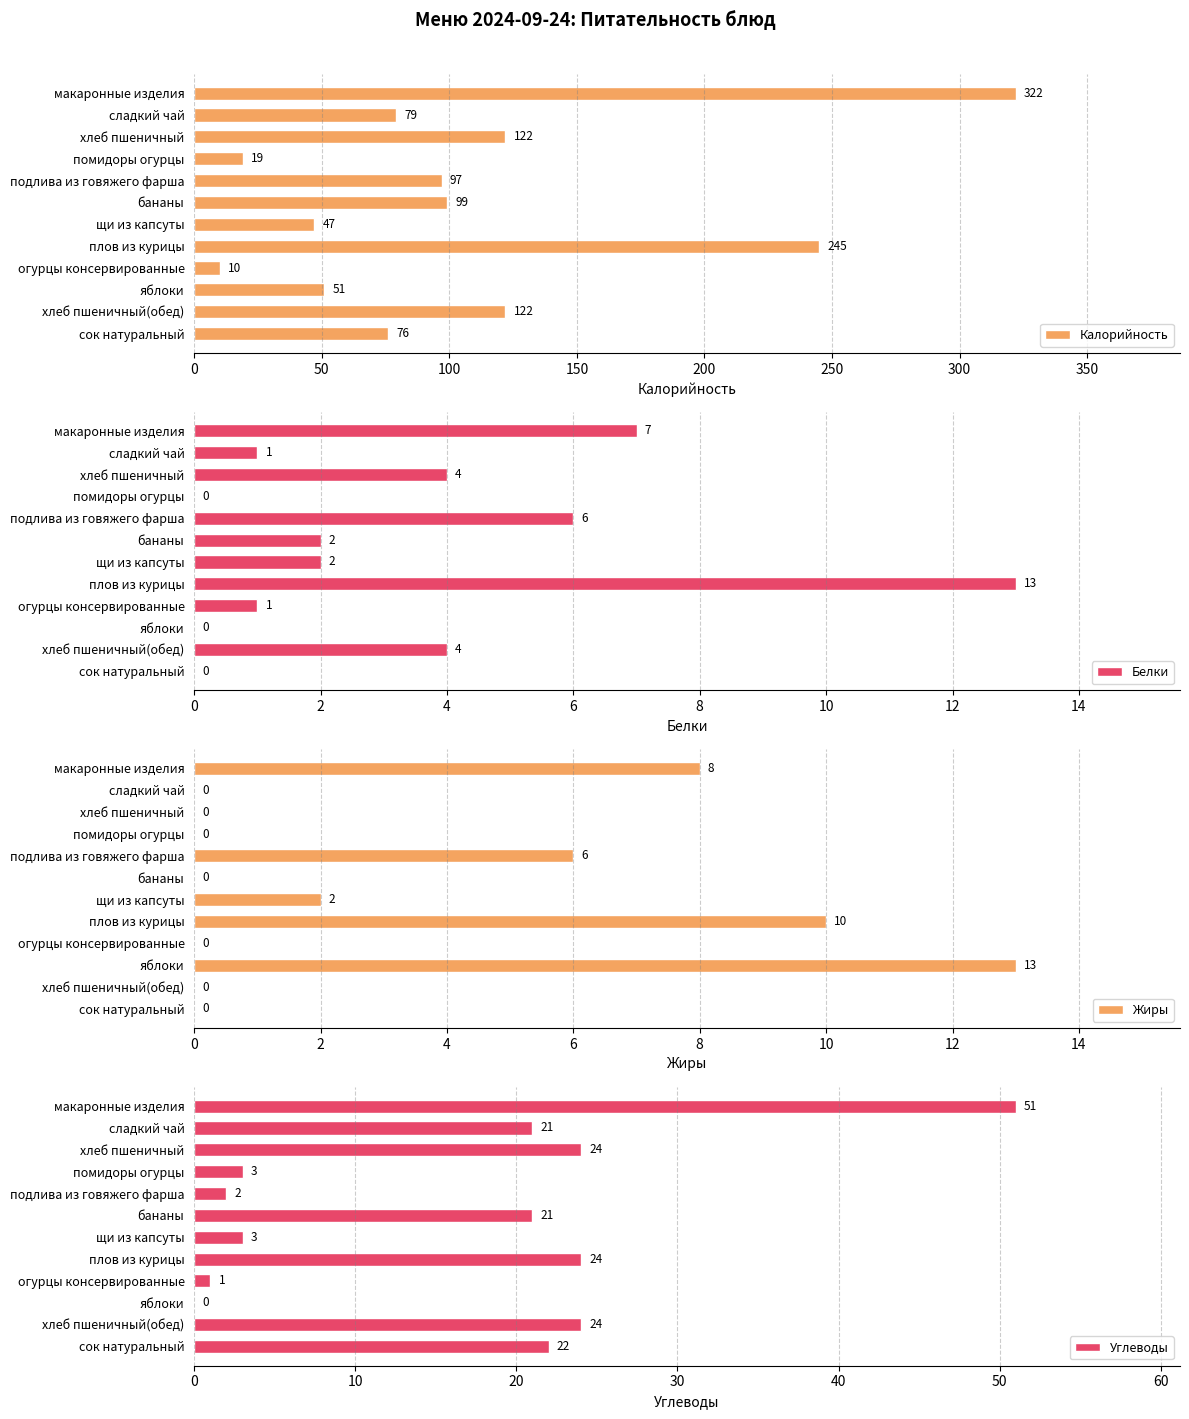

What is the sum of all Белки values?

40